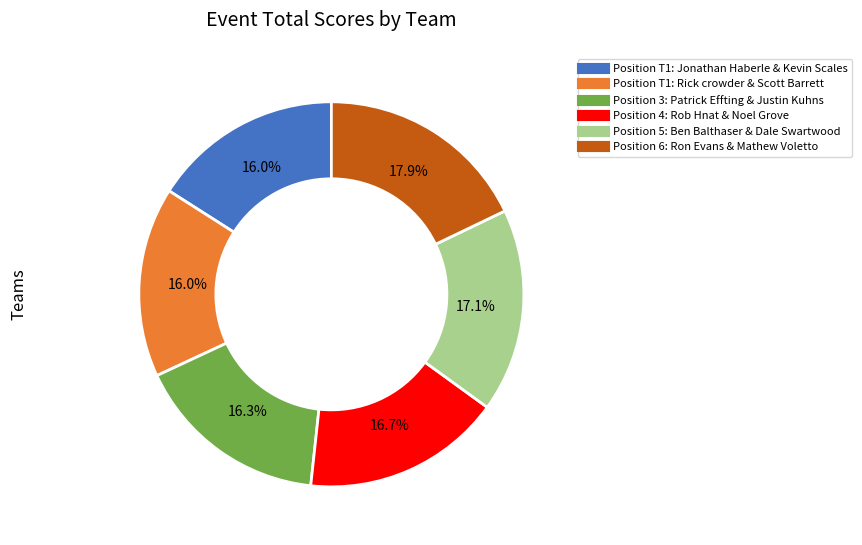

What is the largest slice in the pie chart?

Ron Evans & Mathew Voletto